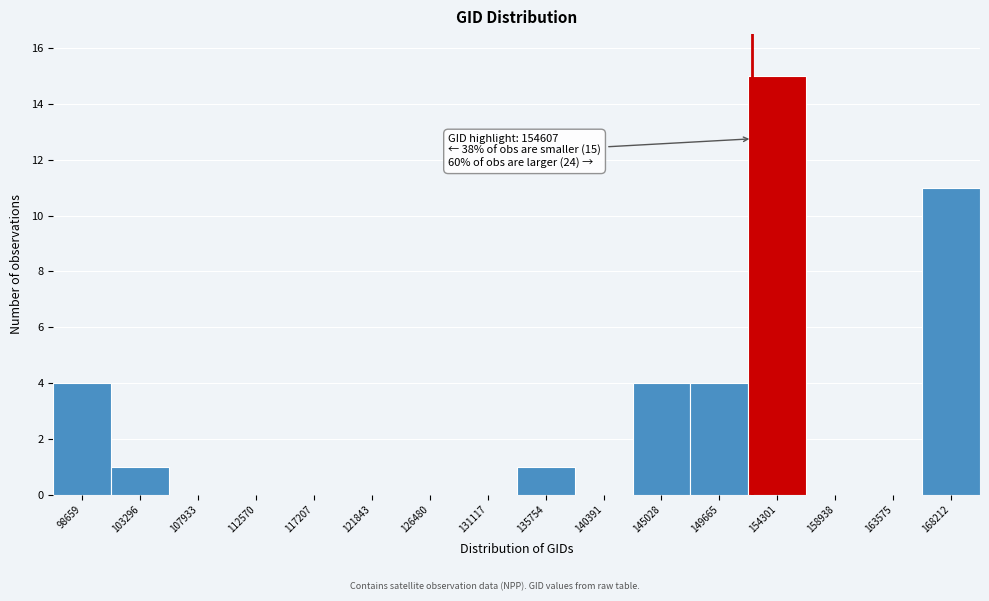

Reading right to left, transcribe all the data shown in this chart.

168212=11	163575=0	158938=0	154301=15	149665=4	145028=4	140391=0	135754=1	131117=0	126480=0	121843=0	117207=0	112570=0	107933=0	103296=1	98659=4